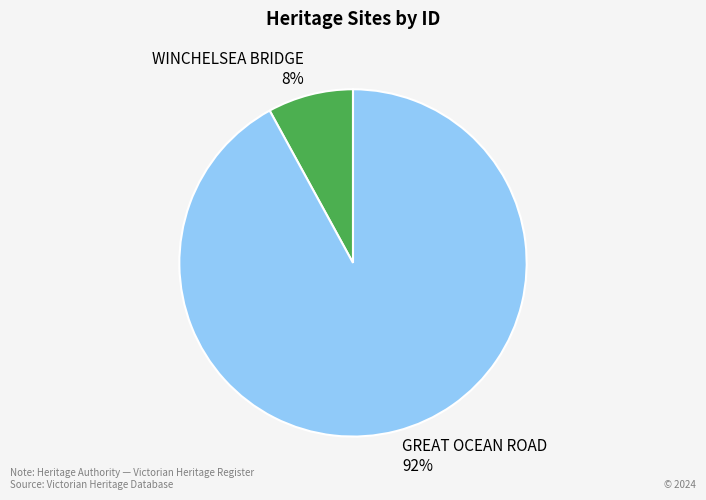

To the nearest percent, what portion does GREAT OCEAN ROAD represent?

92%